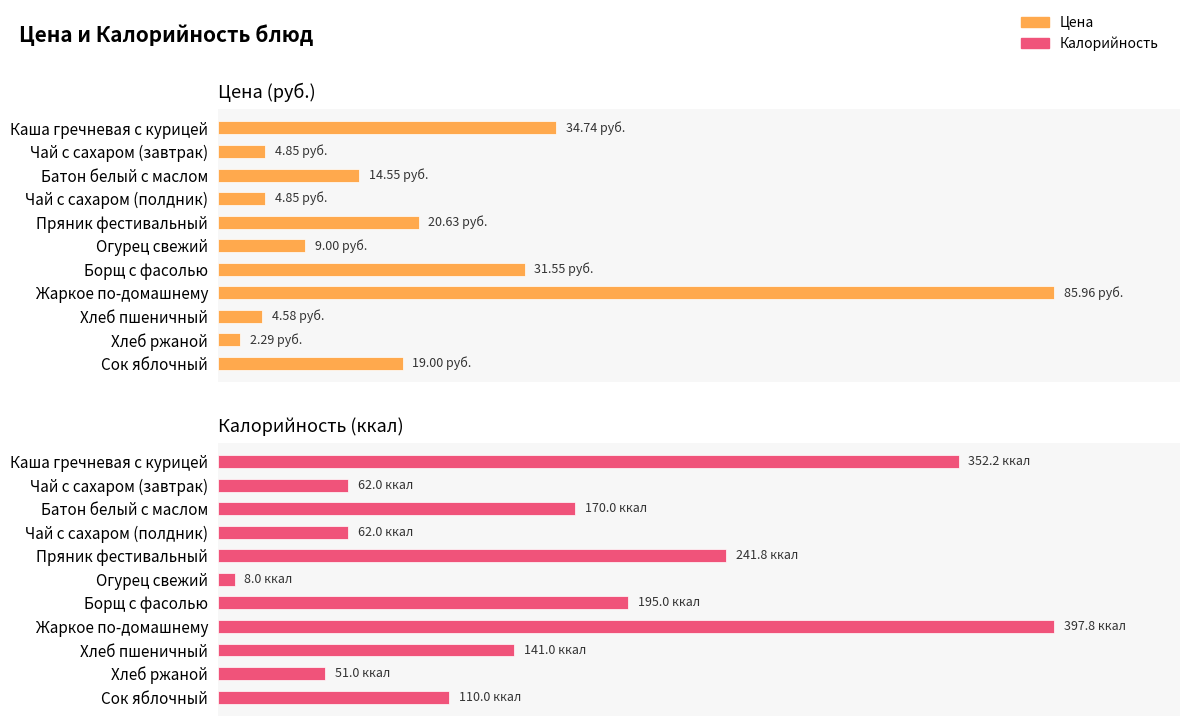

What is the minimum value for Калорийность?

8.0